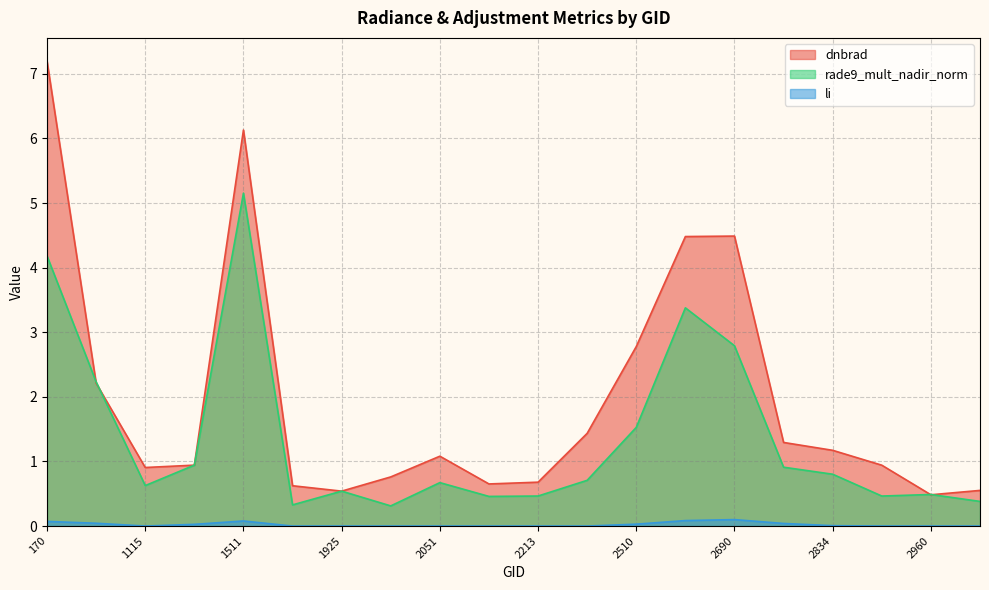

Count the number of categories in the chart.

20